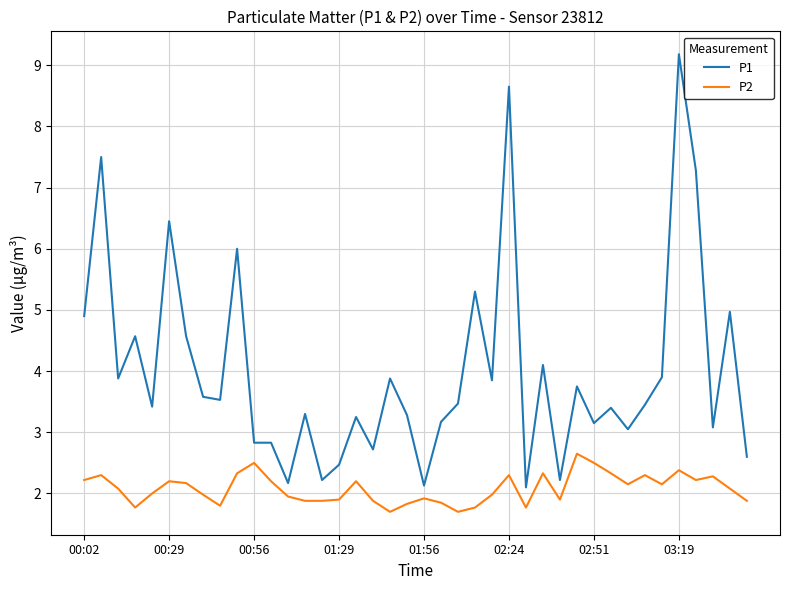

How many categories are shown in the chart?

40